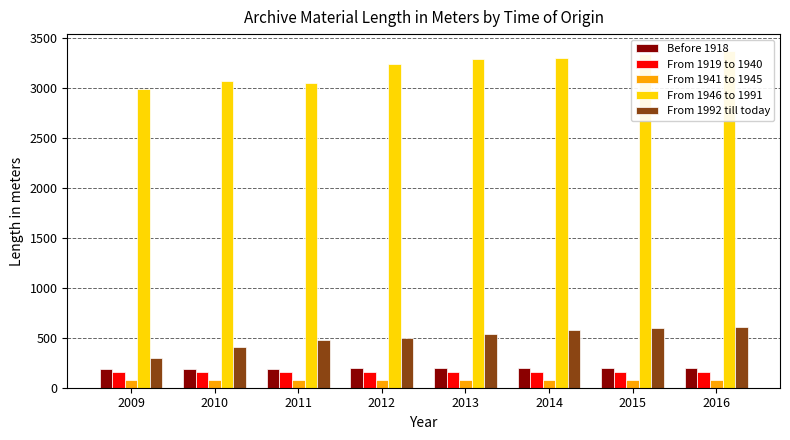

At which label is From 1946 to 1991 closest to 3177?

2012